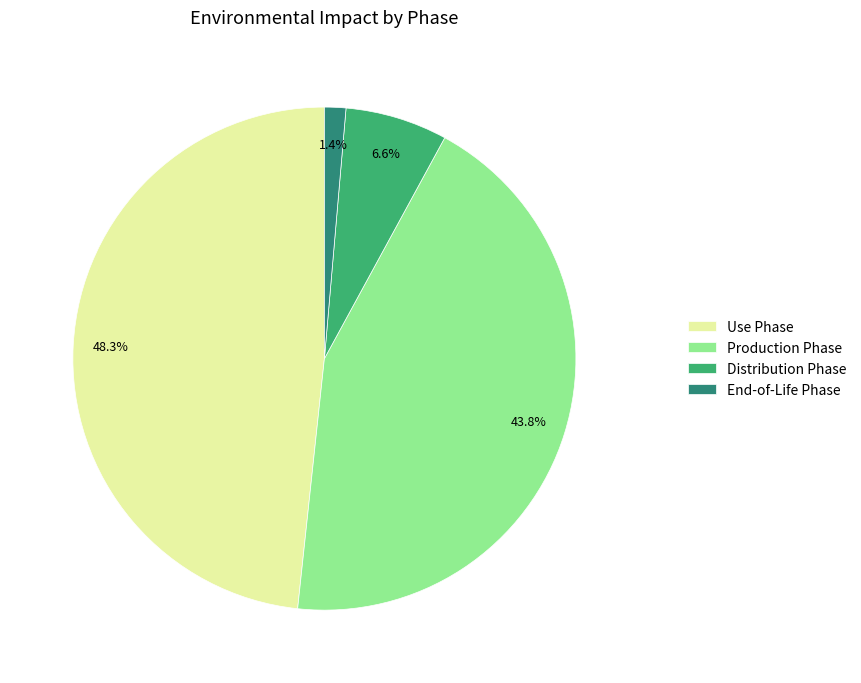

What portion of the pie excludes Use Phase?

51.7%